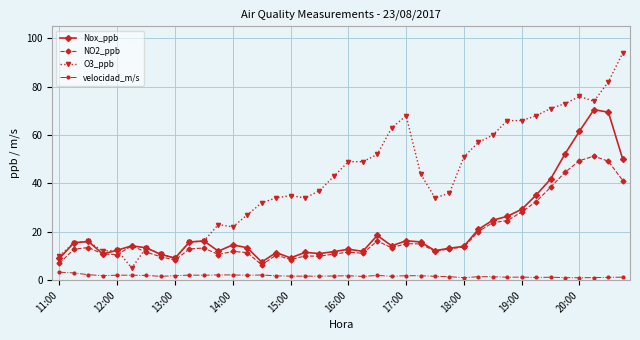

Which series has the largest range (max minus min)?

O3_ppb